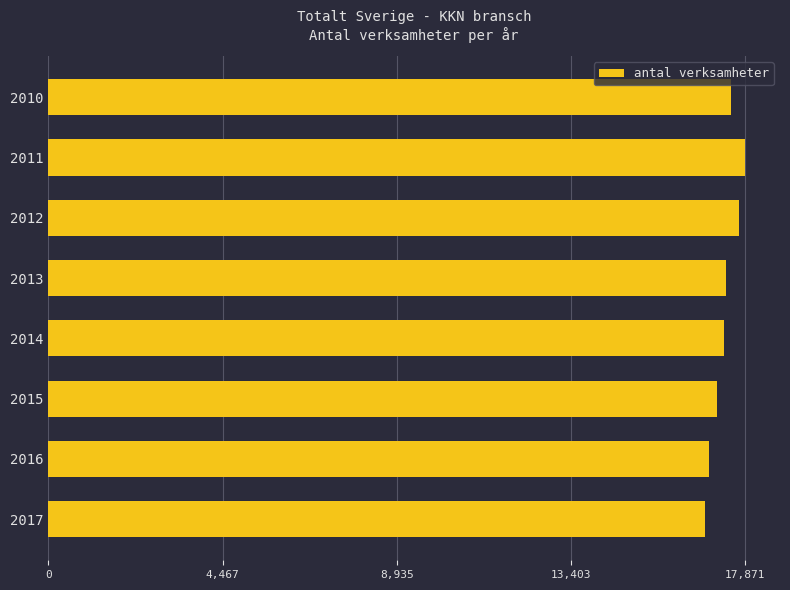

What is the sum of all values?

138772